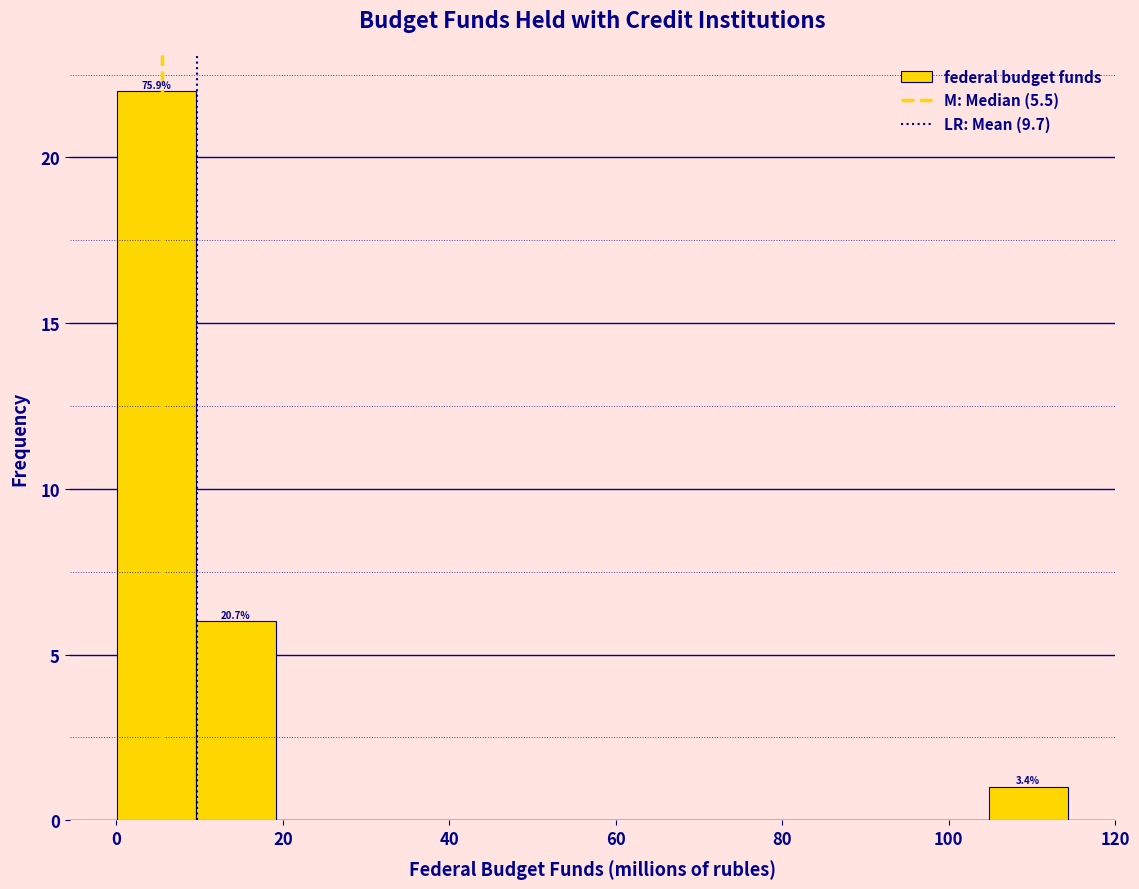

Over which range of the x-axis is the bar tallest?

0 to 10